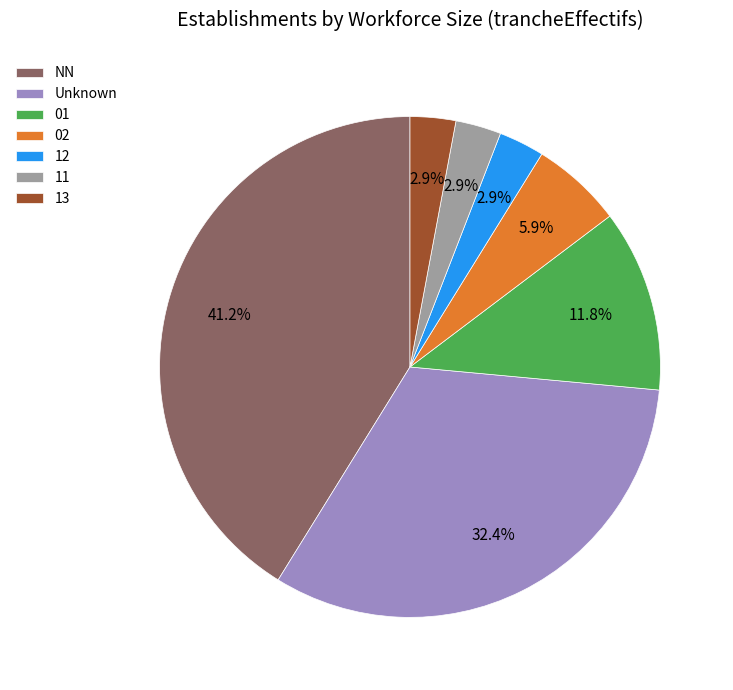

Approximately how many times larger is the value at NN compared to 02?

7.0